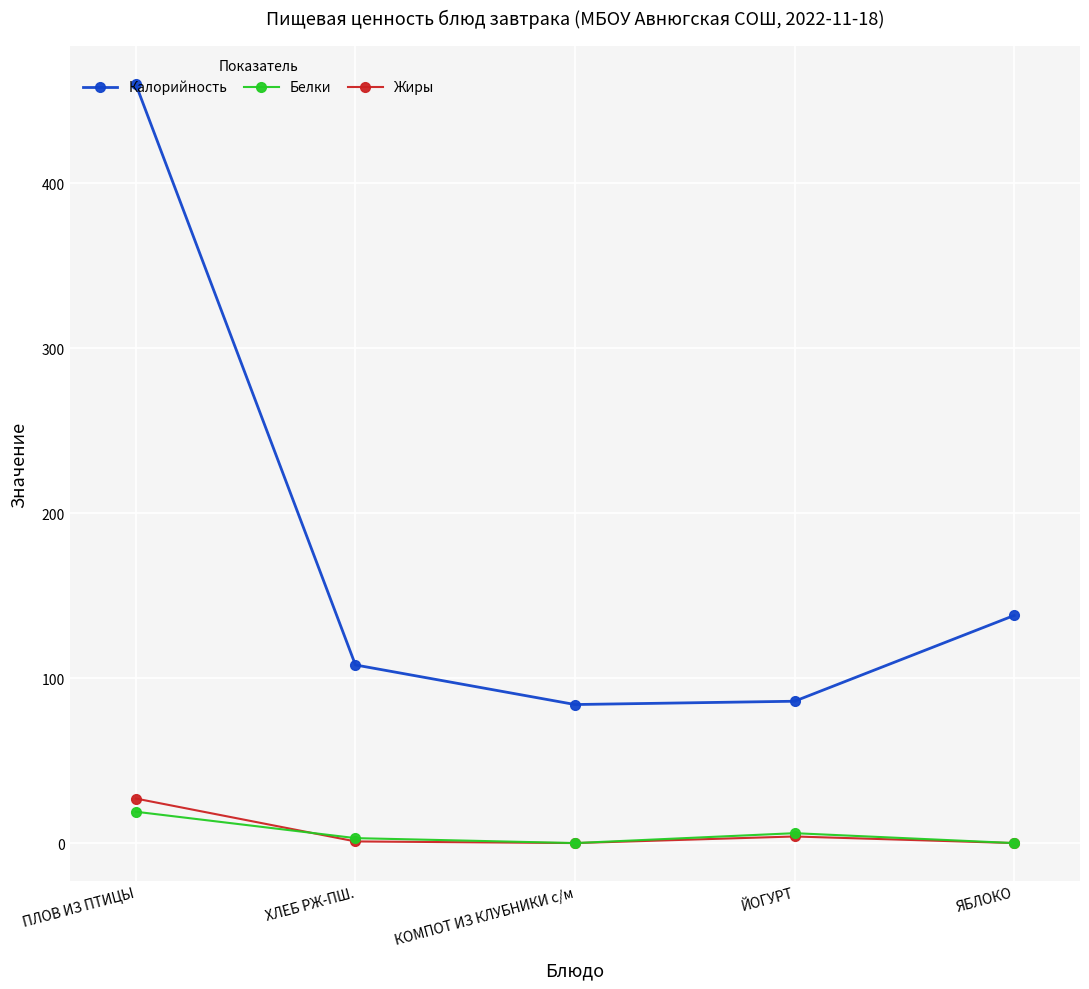

True or false: Калорийность and Жиры cross at least once.

False